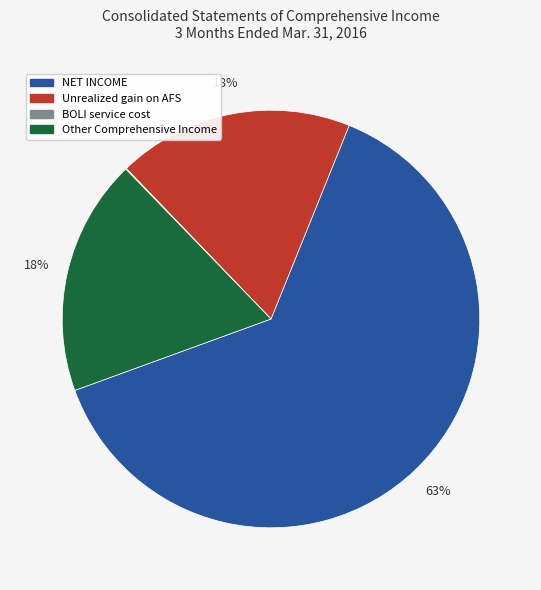

To the nearest percent, what is the average slice percentage?

25%